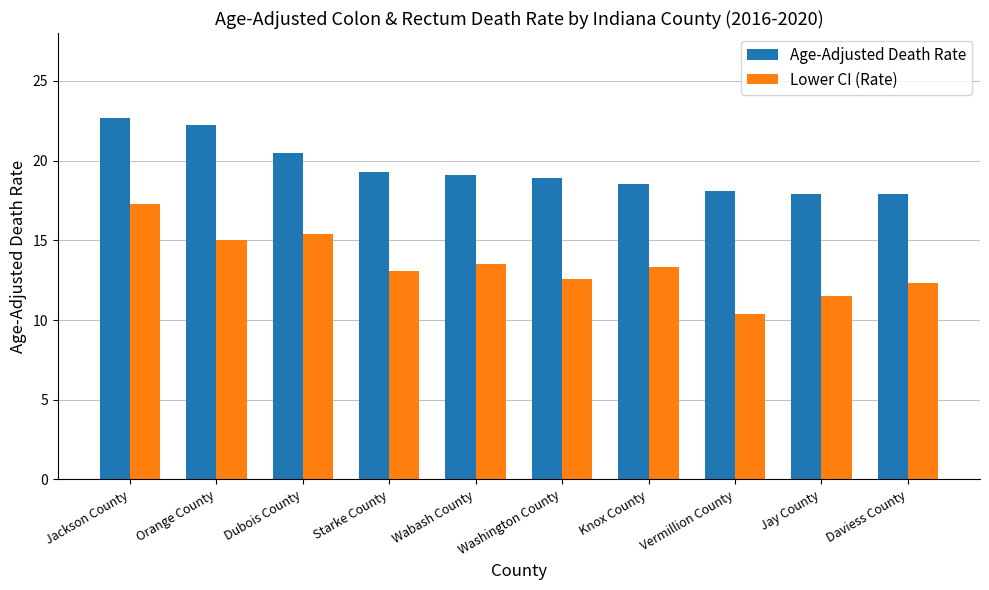

What is the difference between the Lower CI (Rate) values at Wabash County and Orange County?

1.5